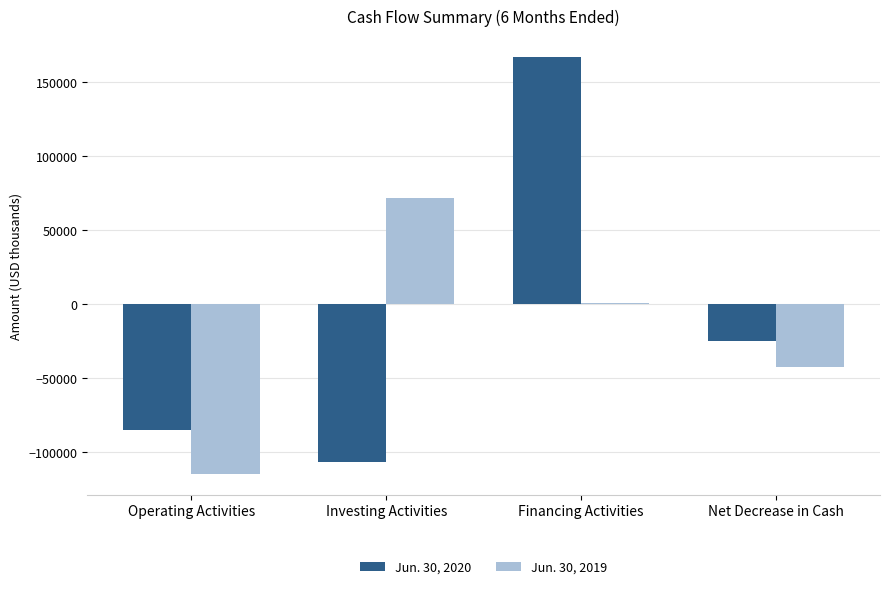

How many groups of bars are there?

4